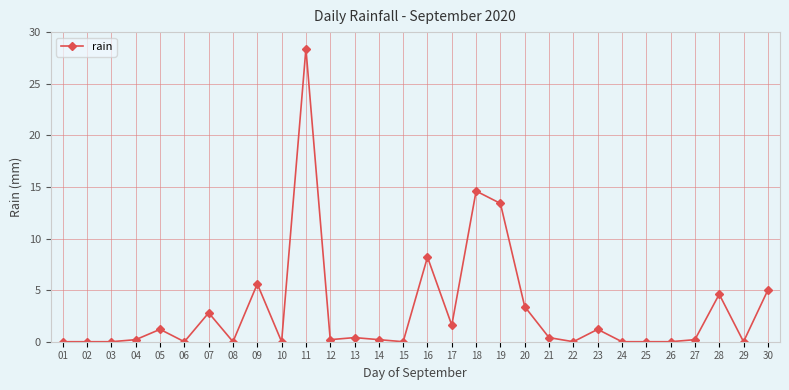

Reading left to right, transcribe all the data shown in this chart.

01=0.0	02=0.0	03=0.0	04=0.2	05=1.2	06=0.0	07=2.8	08=0.0	09=5.6	10=0.0	11=28.4	12=0.2	13=0.4	14=0.2	15=0.0	16=8.2	17=1.6	18=14.6	19=13.4	20=3.4	21=0.4	22=0.0	23=1.2	24=0.0	25=0.0	26=0.0	27=0.2	28=4.6	29=0.0	30=5.0